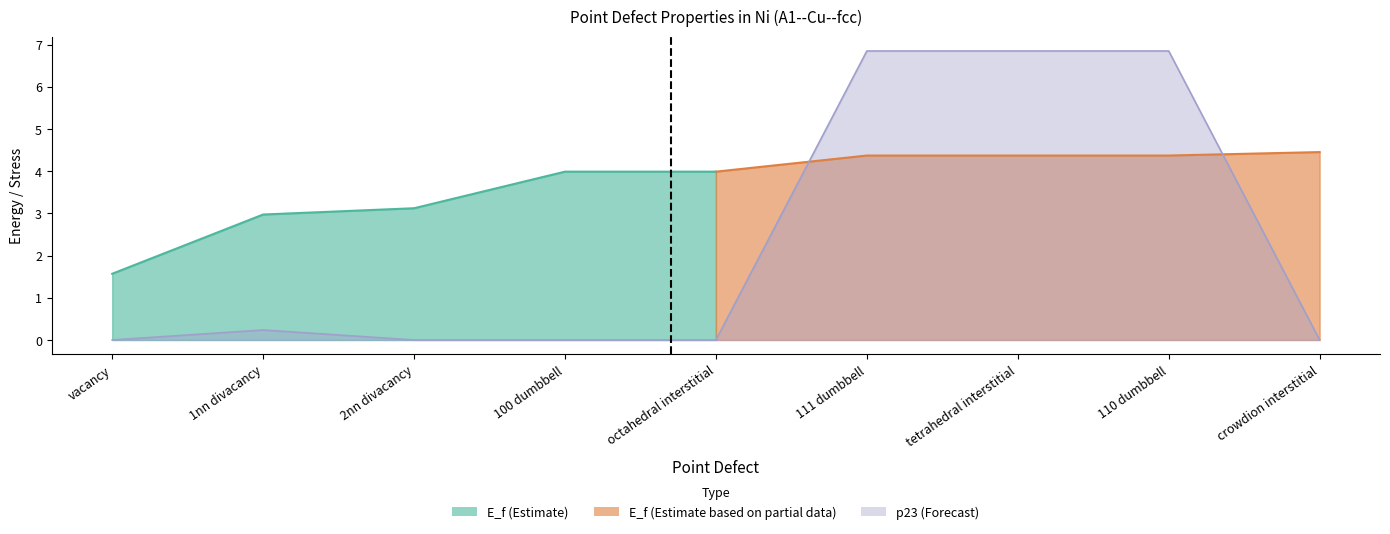

Does the chart display data point markers on the line(s)?

No